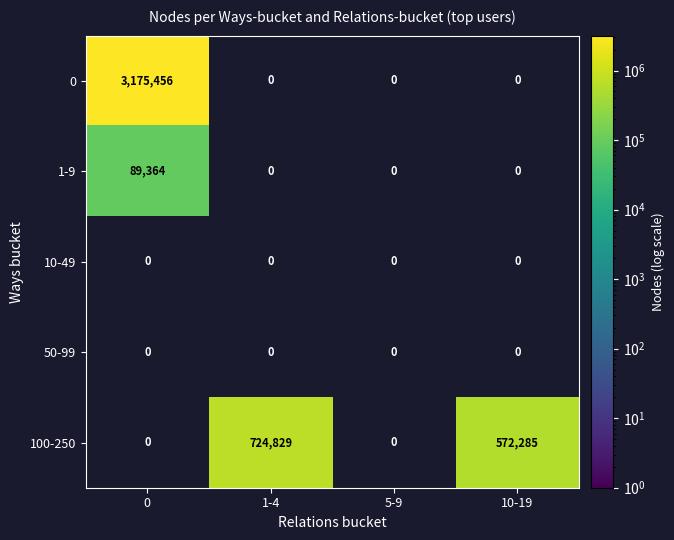

Which series has the widest spread of values?

row_0